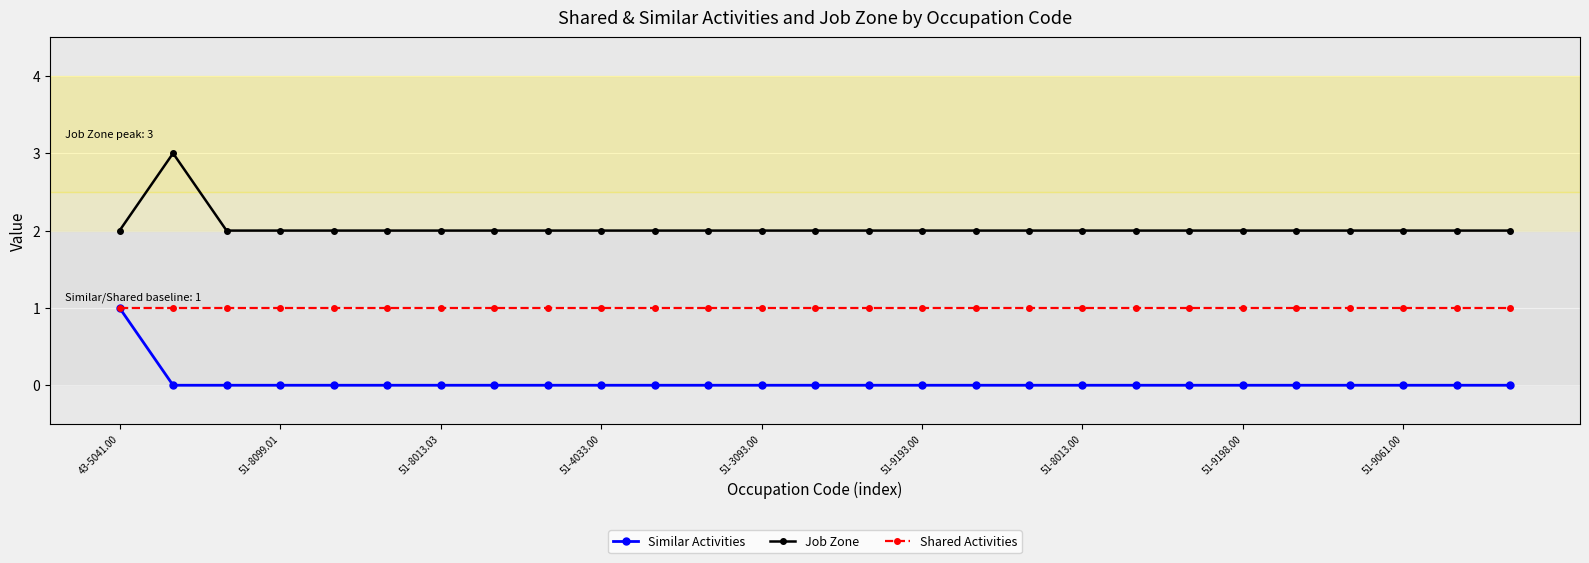

What is the maximum value shown in the chart?

3